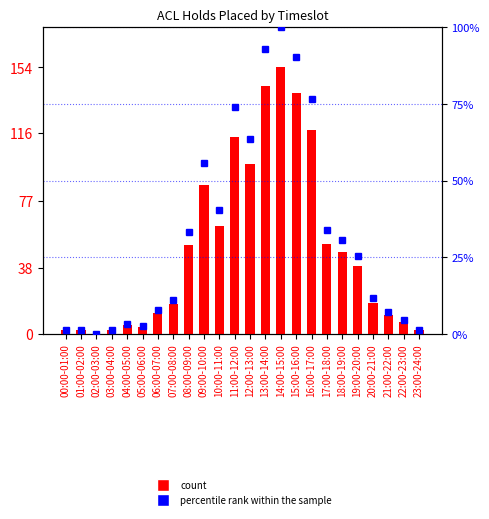

What is the average value of the percentile rank within the sample series?

32.1